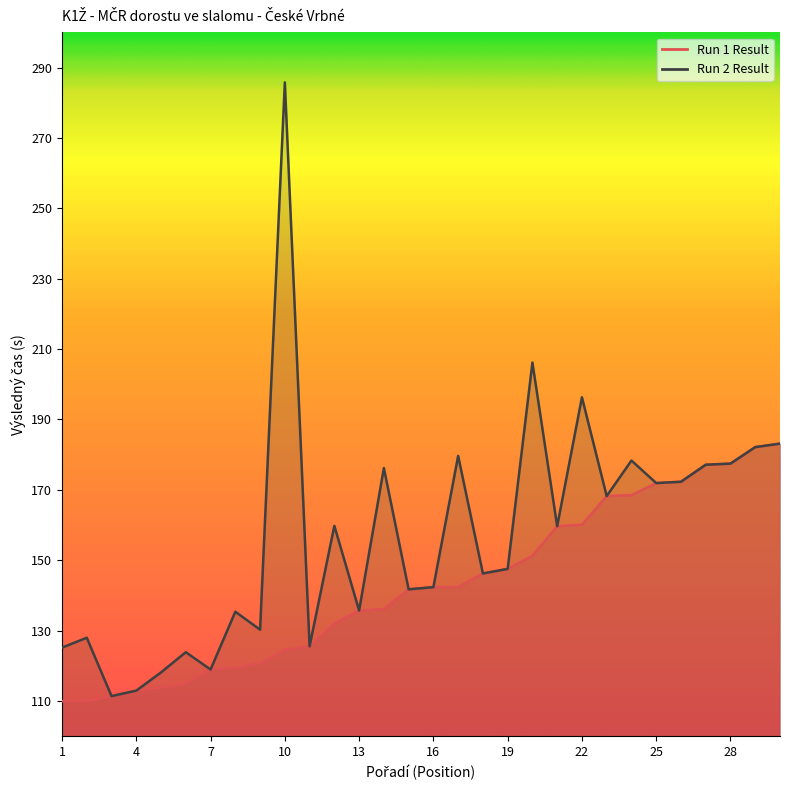

Which series has the largest total across all categories?

Run 2 Result